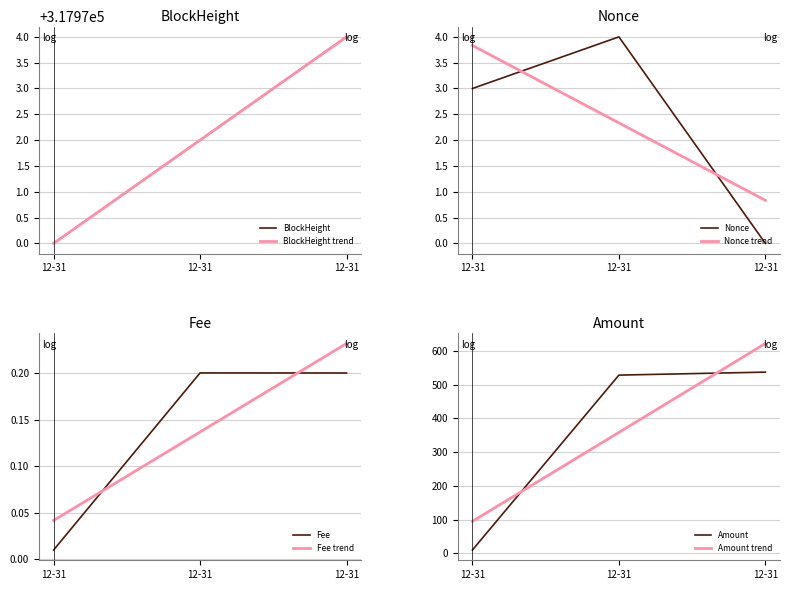

Is this an area chart (filled region under the line)?

No